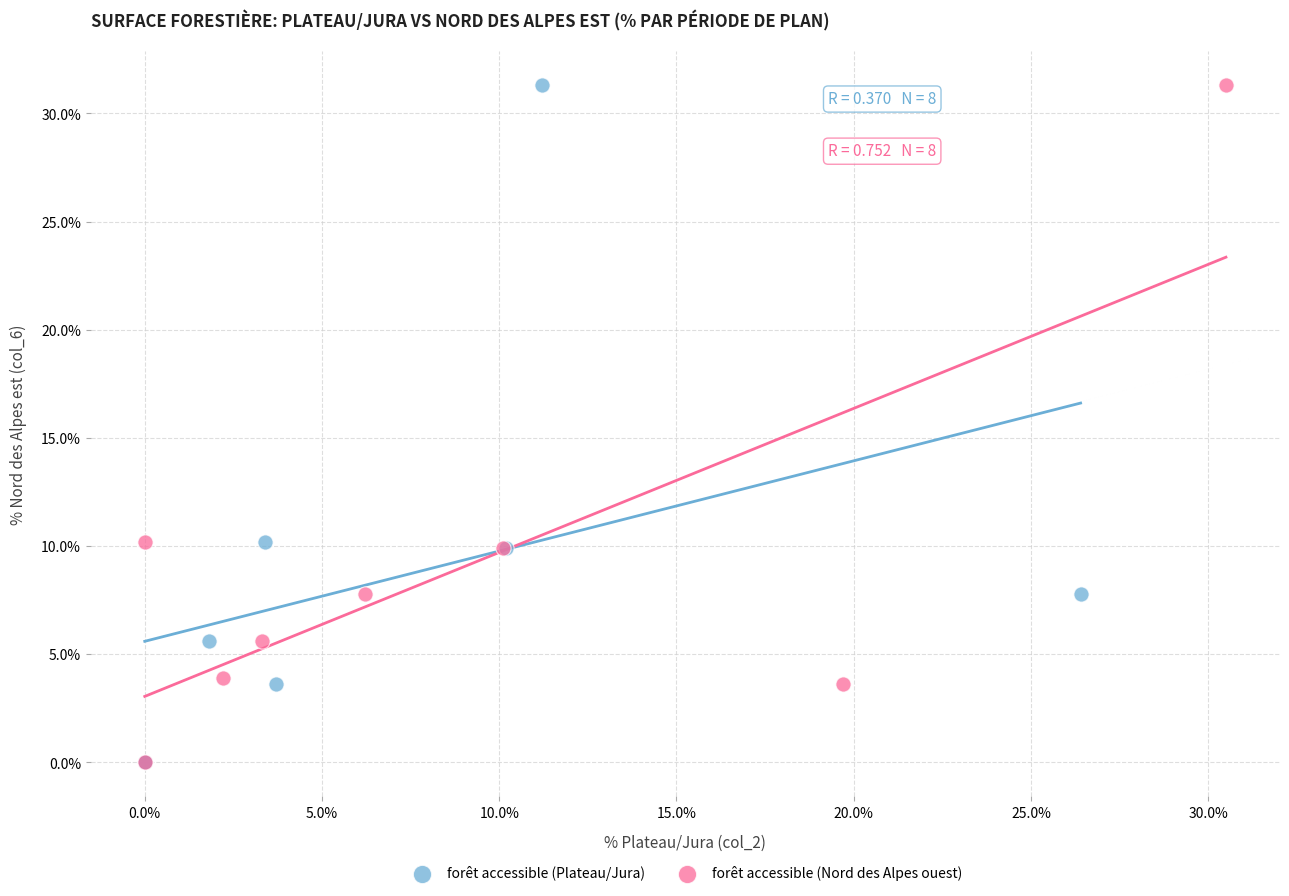

What are all the series names shown in the legend?

forêt accessible (Plateau/Jura), forêt accessible (Nord des Alpes ouest)